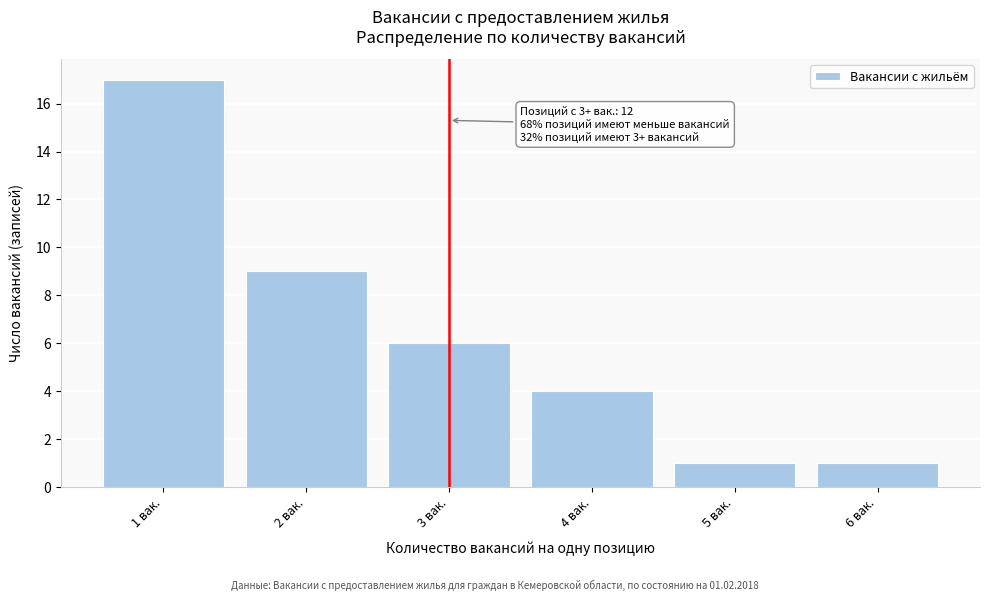

Over which range of the x-axis is the bar tallest?

0.5 to 1.5